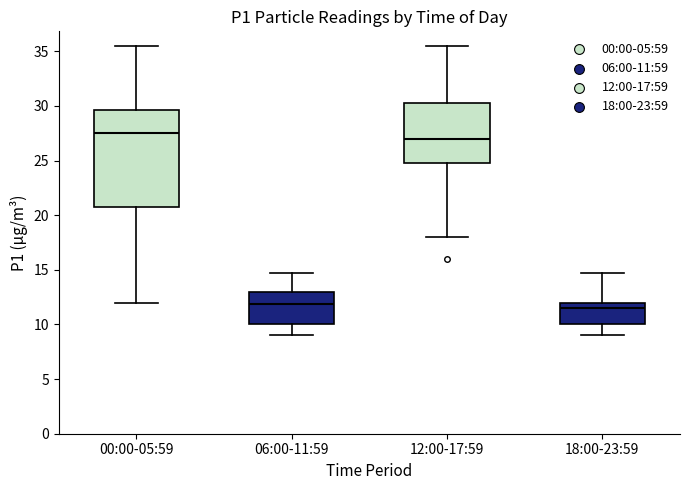

Reading left to right, transcribe this box plot: for each box, give where its median line is, the range the box spans, and where its two whiskers end, as read against the y-axis. The values are not printed on the chart, so give them approximately, as read against the axis.

00:00-05:59: median 27.5, box 21.0 to 29.5, whiskers 12.0 to 35.5
06:00-11:59: median 12.0, box 10.0 to 13.0, whiskers 9.0 to 15.0
12:00-17:59: median 27.0, box 25.0 to 30.5, whiskers 18.0 to 35.5
18:00-23:59: median 11.5, box 10.0 to 12.0, whiskers 9.0 to 15.0